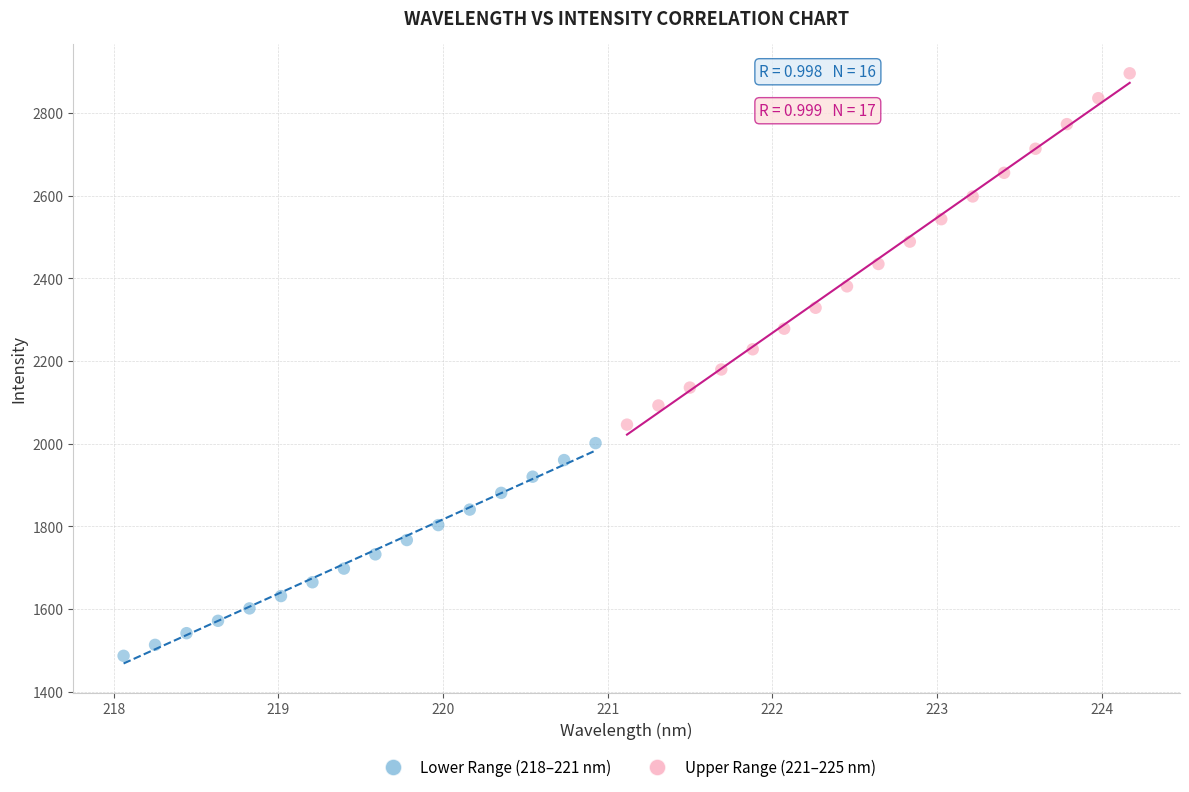

Which series has the widest spread of Y values?

Upper Range (221–225 nm)